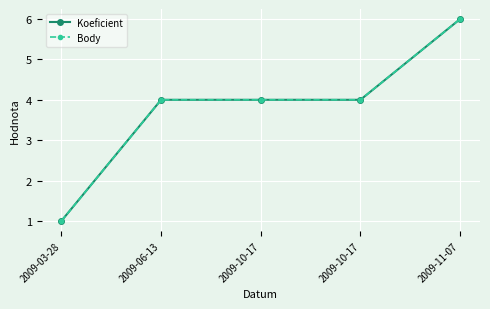

True or false: Body has a value of 4 at 2009-06-13.

True